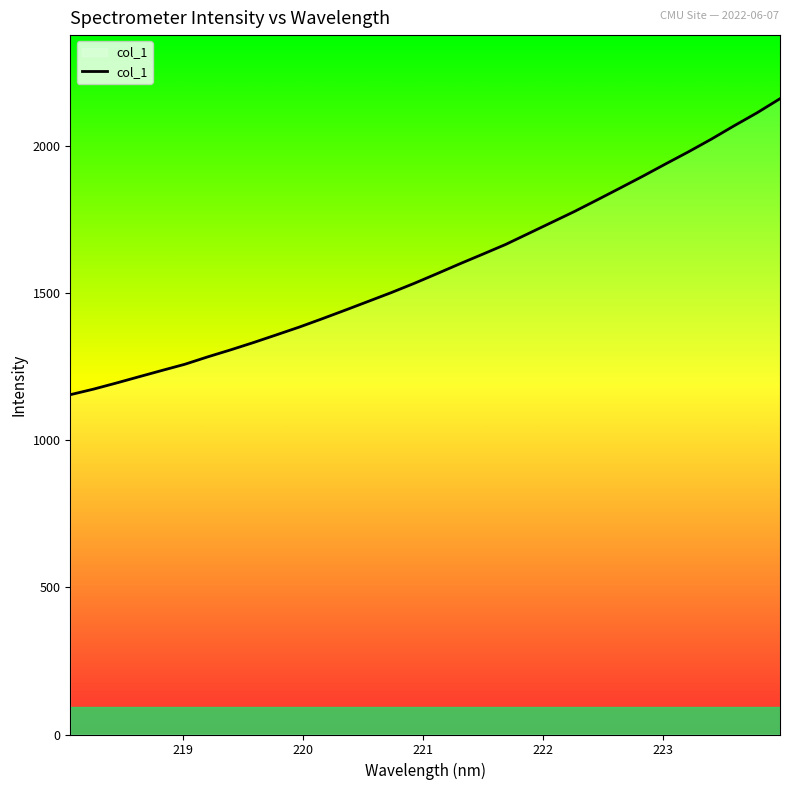

What is the smallest value displayed?

1155.5